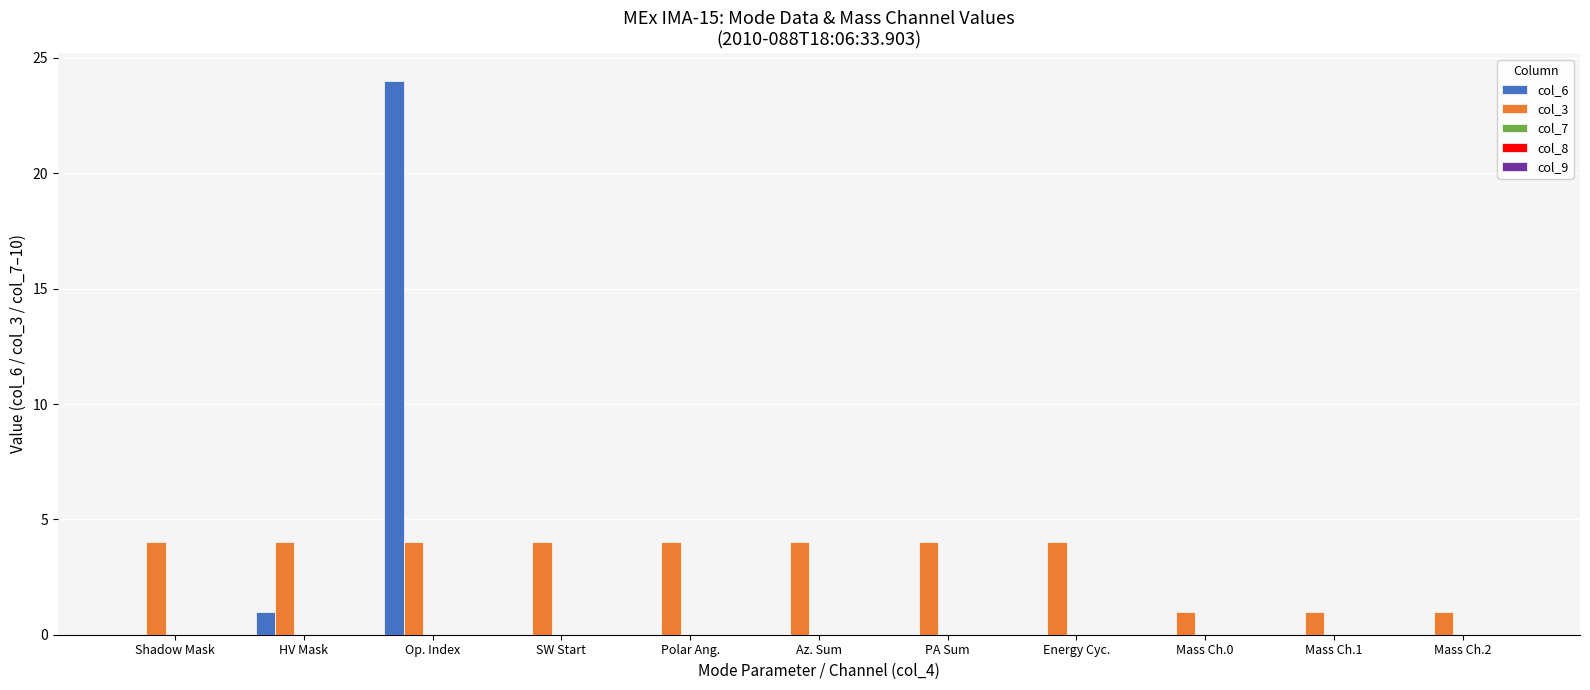

The value of col_3 at PA Sum is 2. True or false?

False